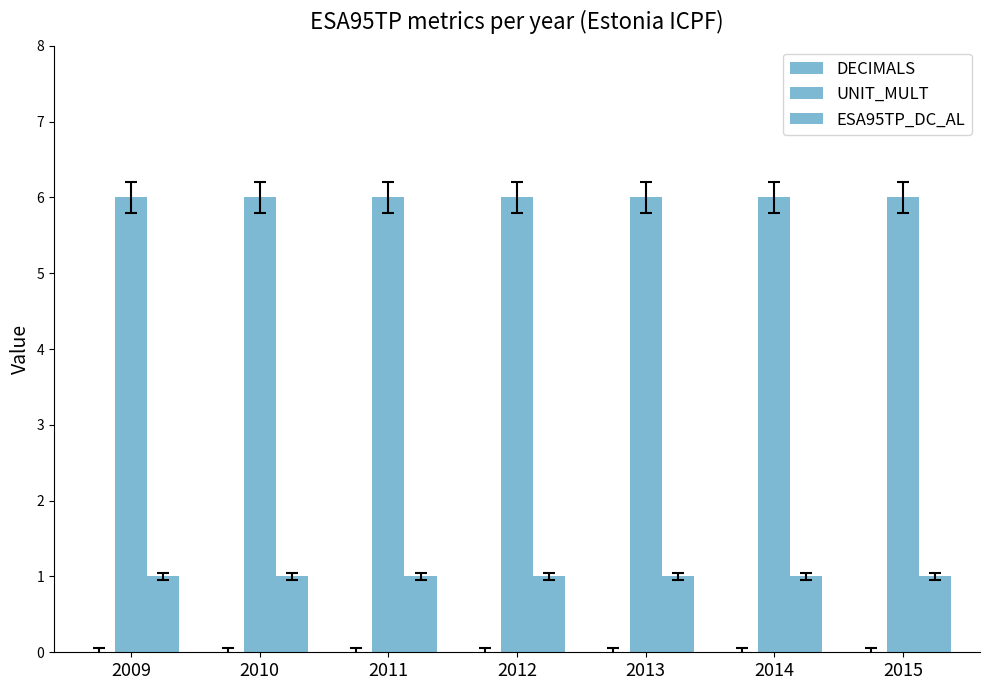

What is the greatest value displayed?

6